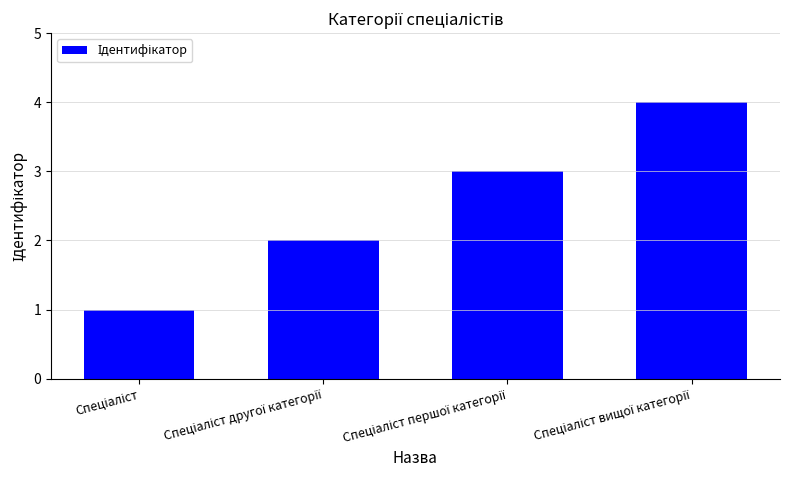

What is the maximum value shown in the chart?

4